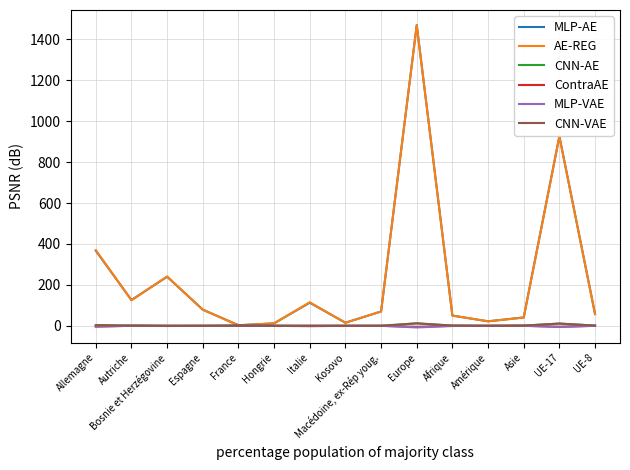

List the labels in order of MLP-VAE value, smallest first.

Europe, UE-17, Allemagne, Italie, Bosnie et Herzégovine, Afrique, Autriche, Espagne, France, Hongrie, Kosovo, Macédoine, ex-Rép youg., Amérique, Asie, UE-8